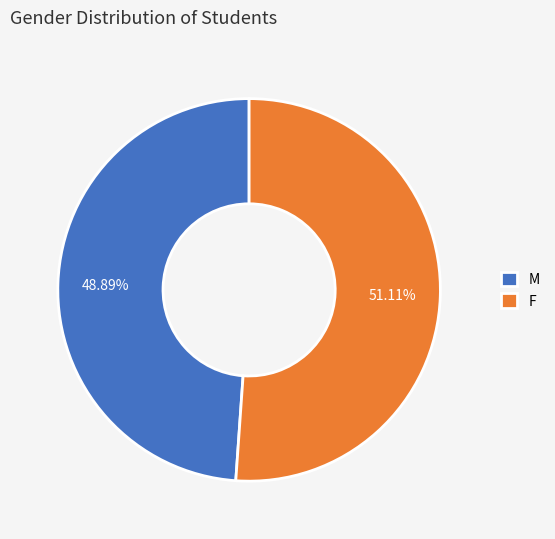

To the nearest percent, what percentage of the pie is F?

51%